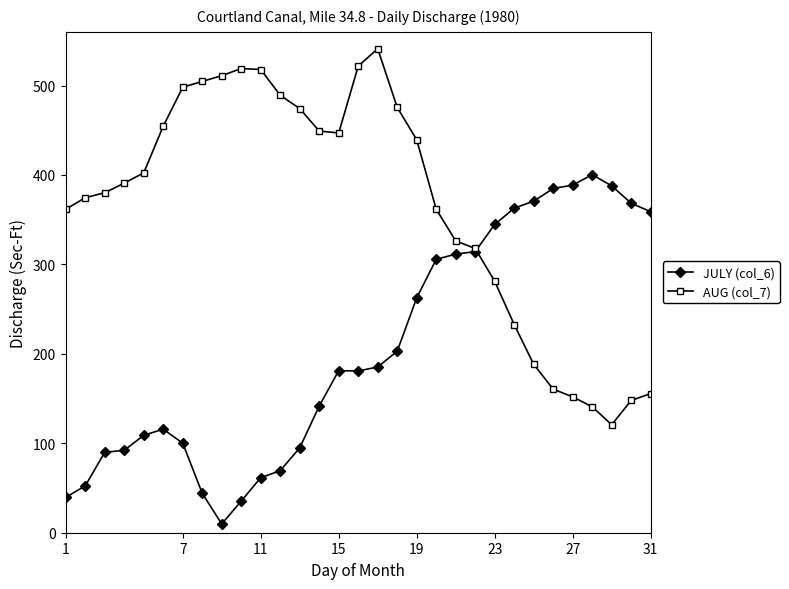

Which series has the widest spread of values?

AUG (col_7)